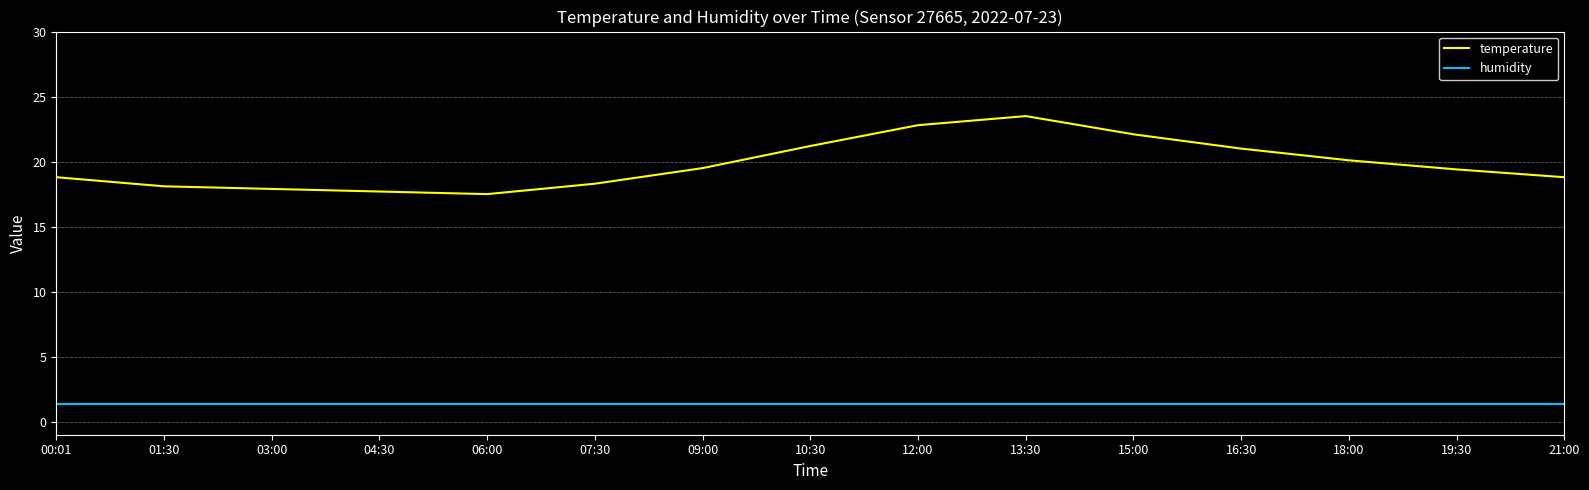

What is the sum of all humidity values?

21.0